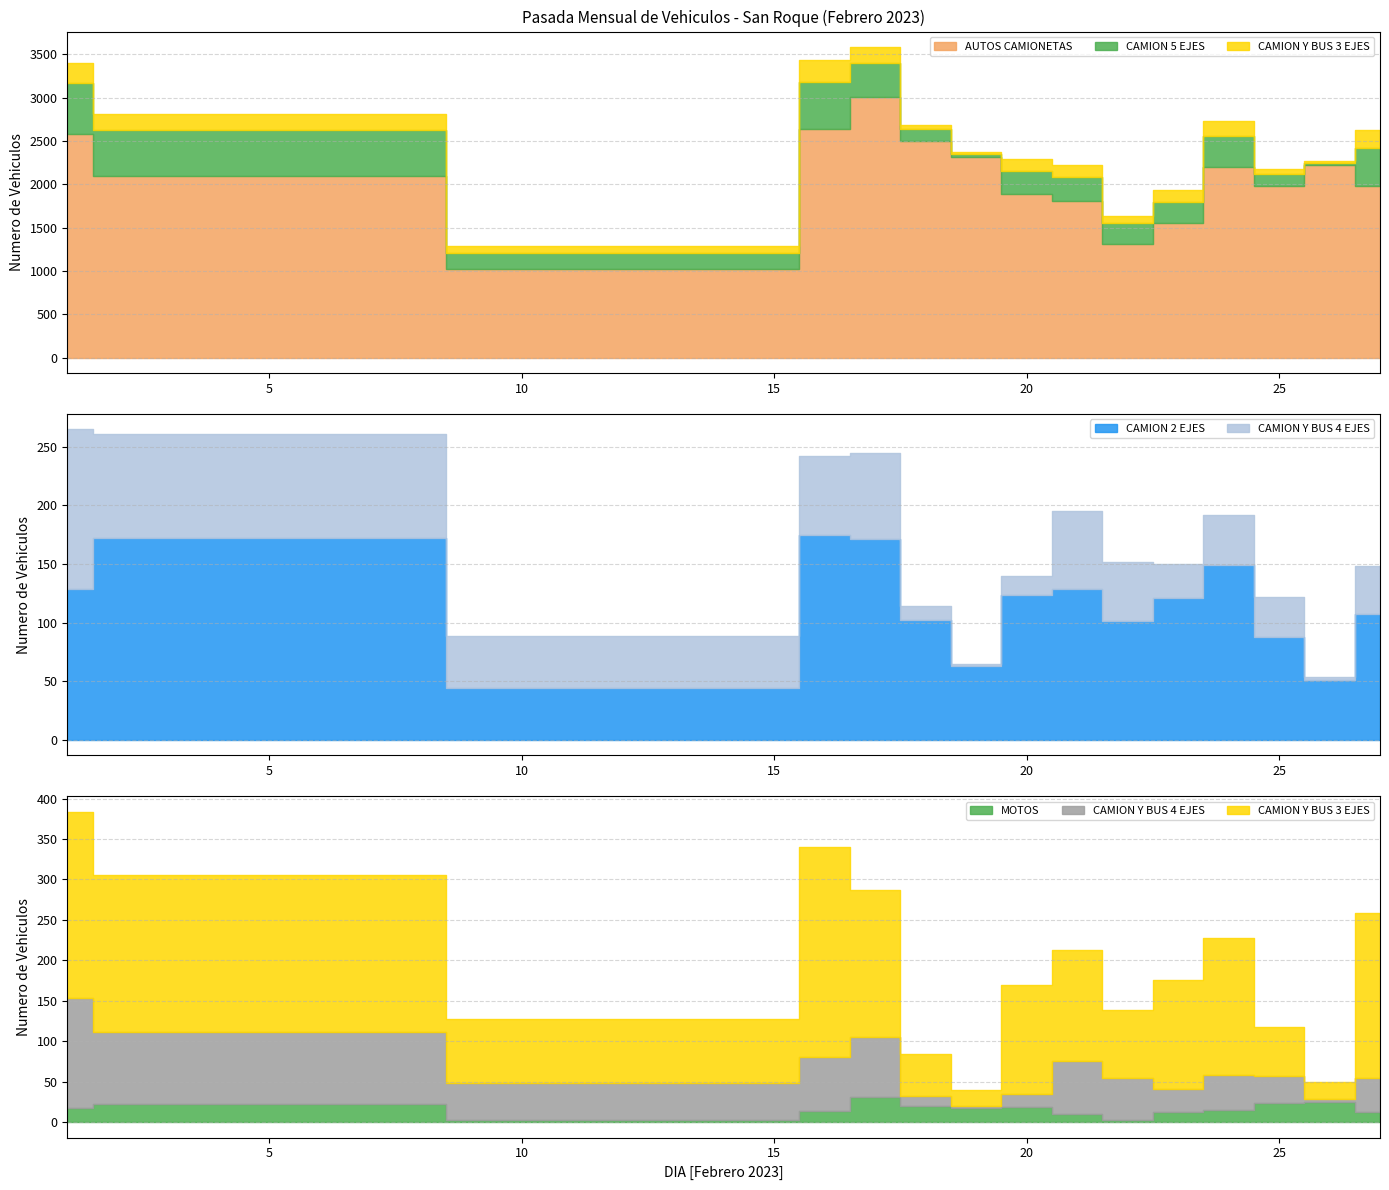

Between 17 and 22, which series saw the biggest shift?

AUTOS CAMIONETAS